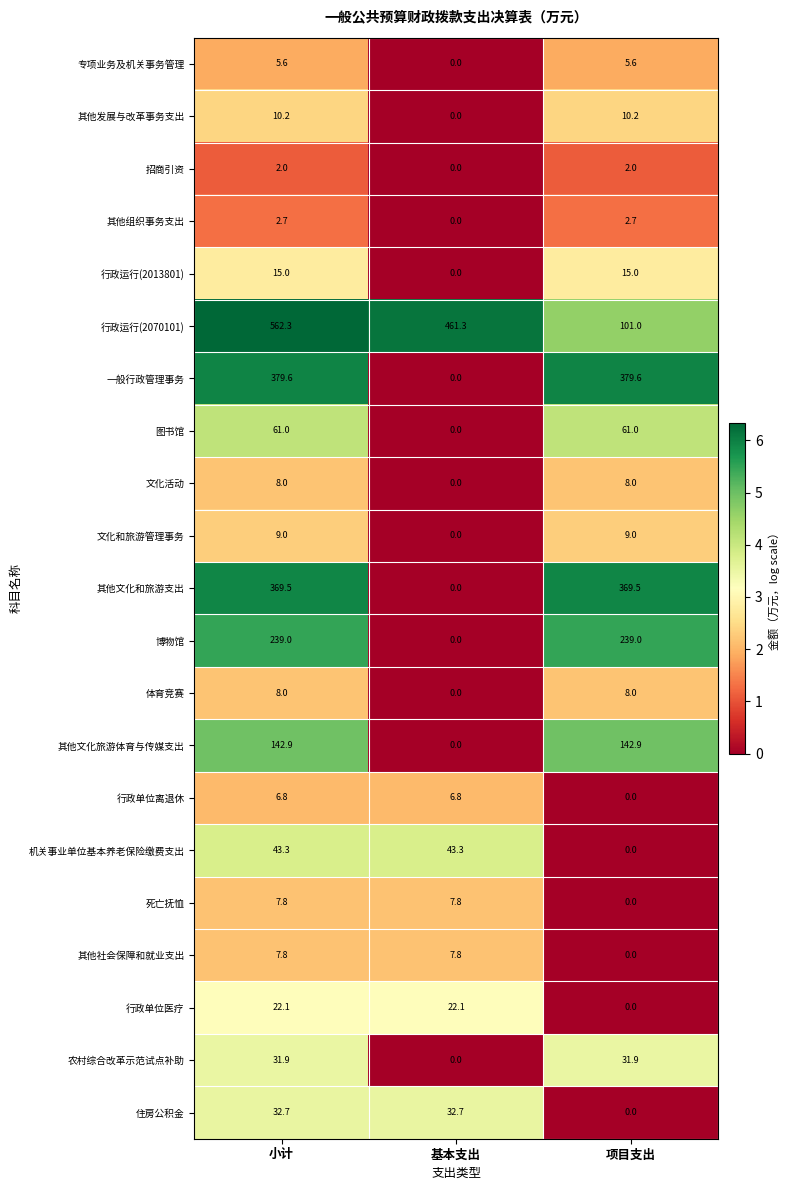

Where is 其他社会保障和就业支出 nearest to the value 3?

项目支出